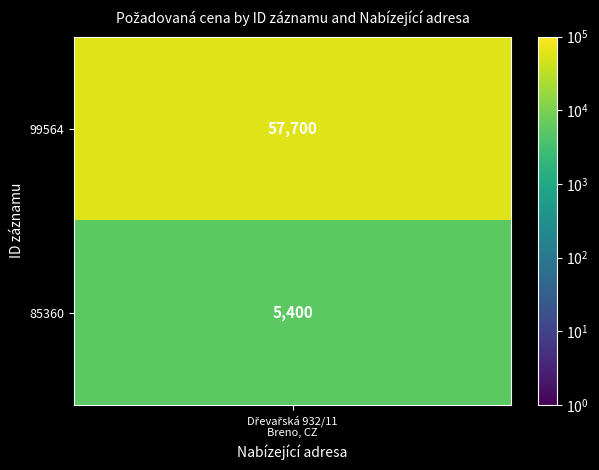

Reading left to right, what are all the values shown in this chart?

57700	5400